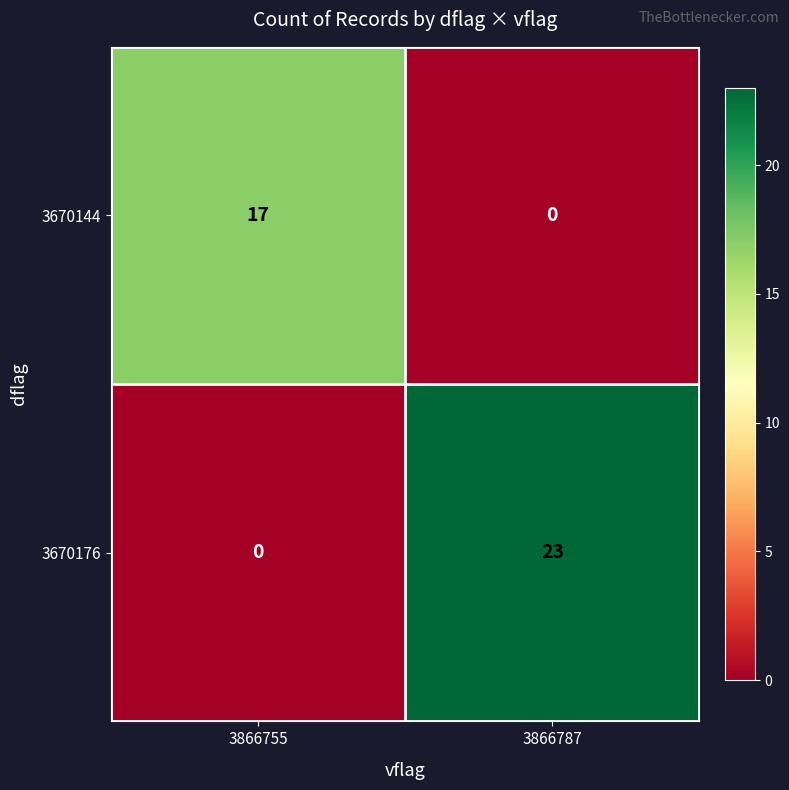

Reading left to right, what are all the values shown in this chart?

3670144: 3866755=17	3866787=0
3670176: 3866755=0	3866787=23